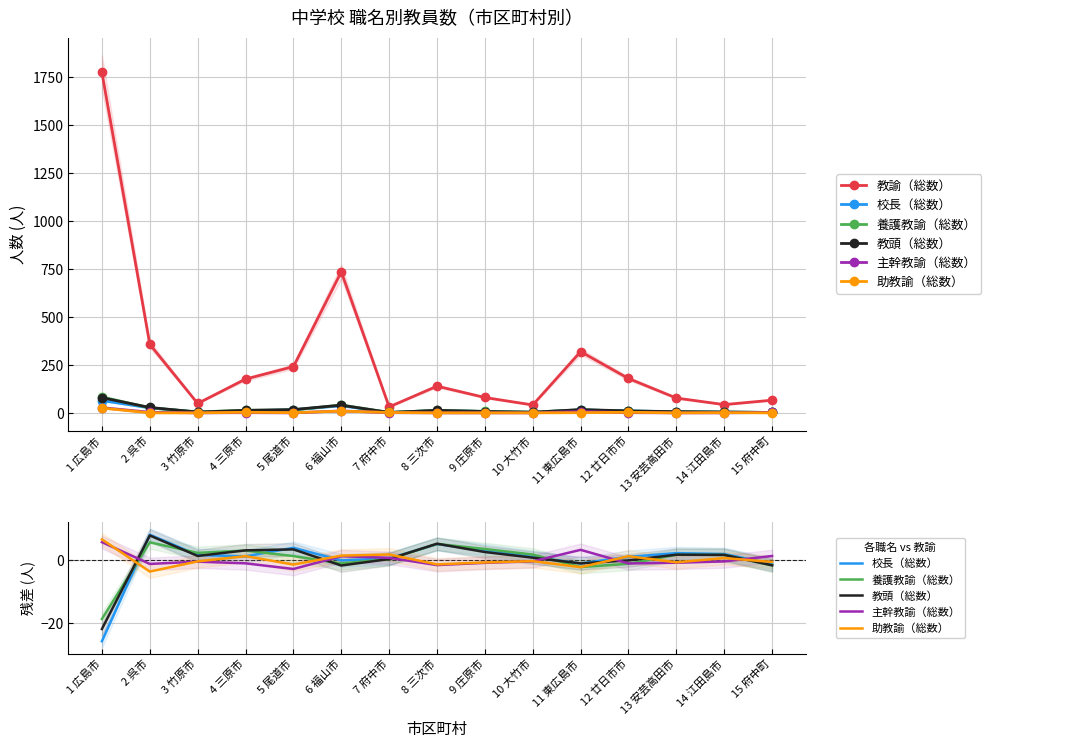

At which category is the sum across all series the highest?

1 広島市